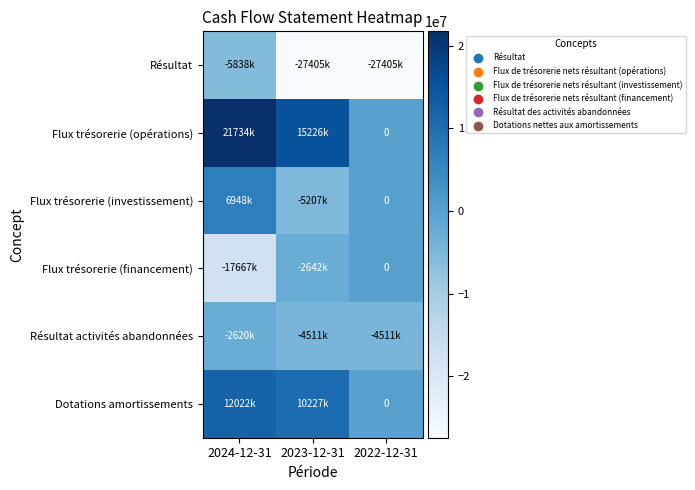

Is it true that Dotations amortissements equals 12022000 at 2024-12-31?

True